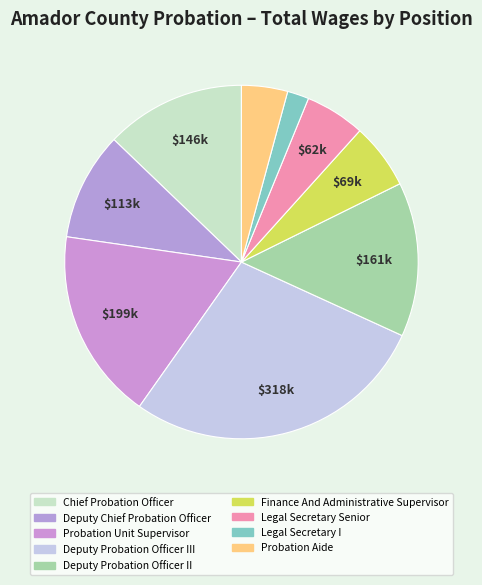

To the nearest percent, what portion does Probation Aide represent?

4%